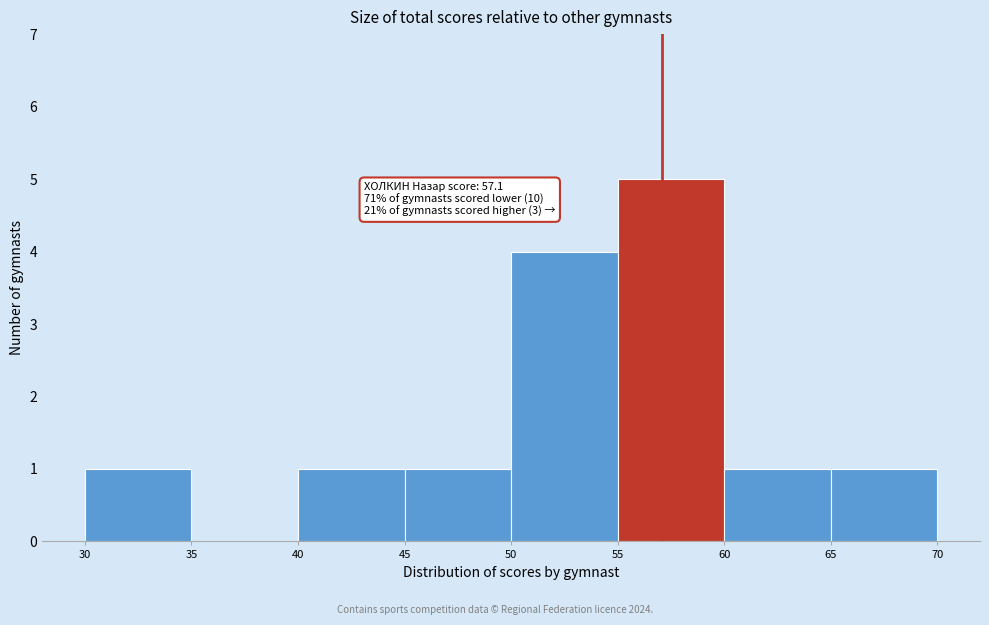

Which range on the x-axis has the tallest bar?

55 to 60